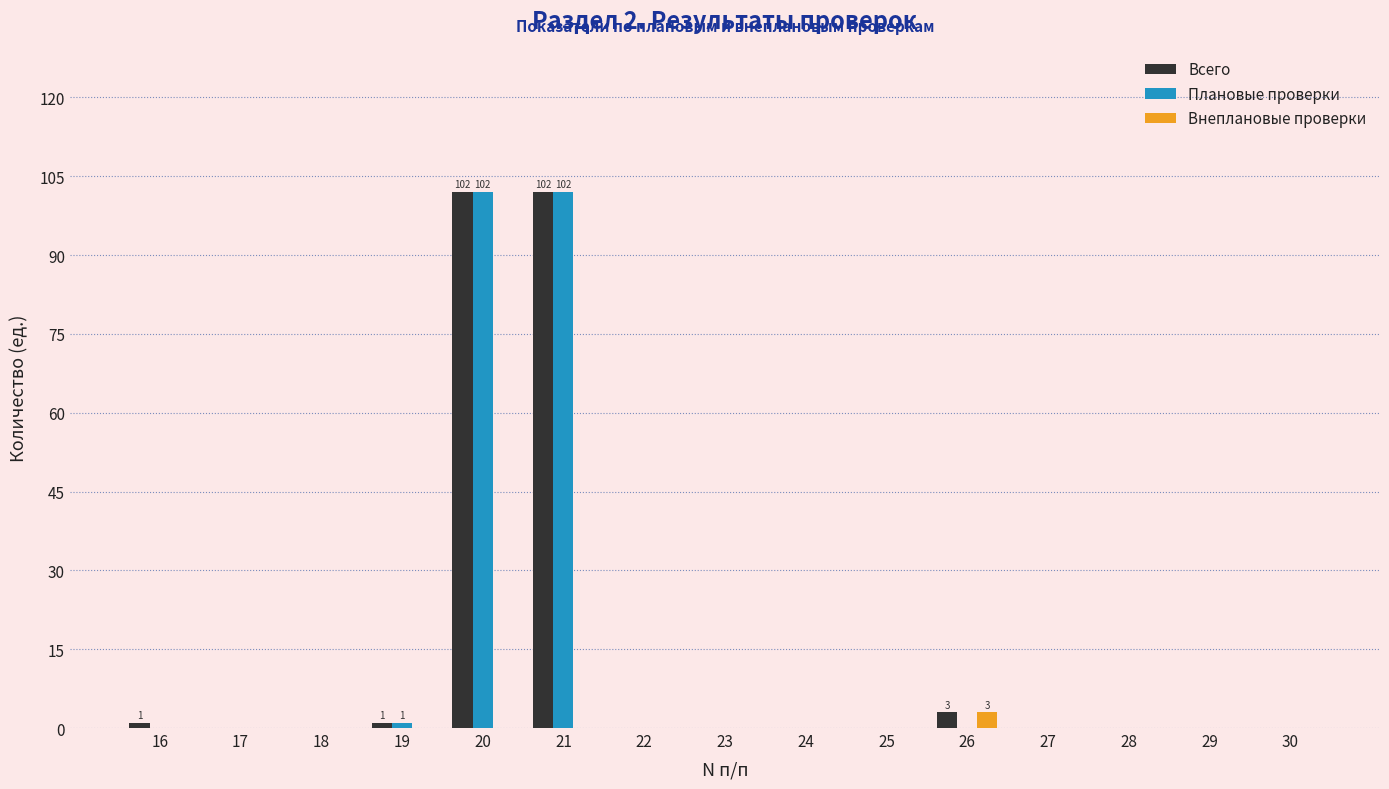

What is the highest value of the Плановые проверки series?

102